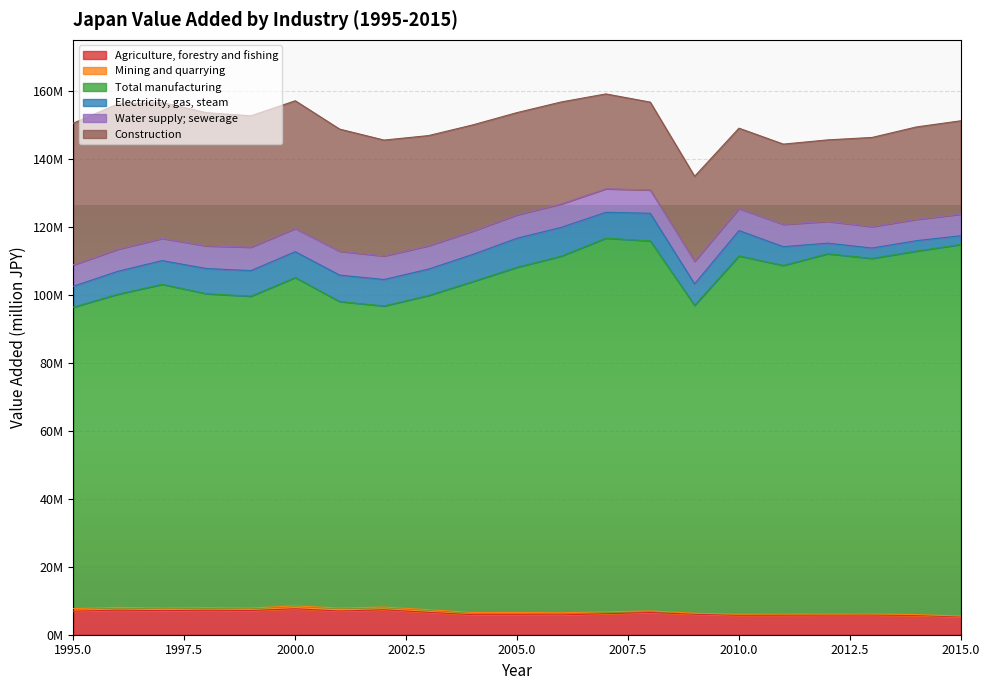

Between 1996 and 2014, which series saw the biggest shift?

Construction